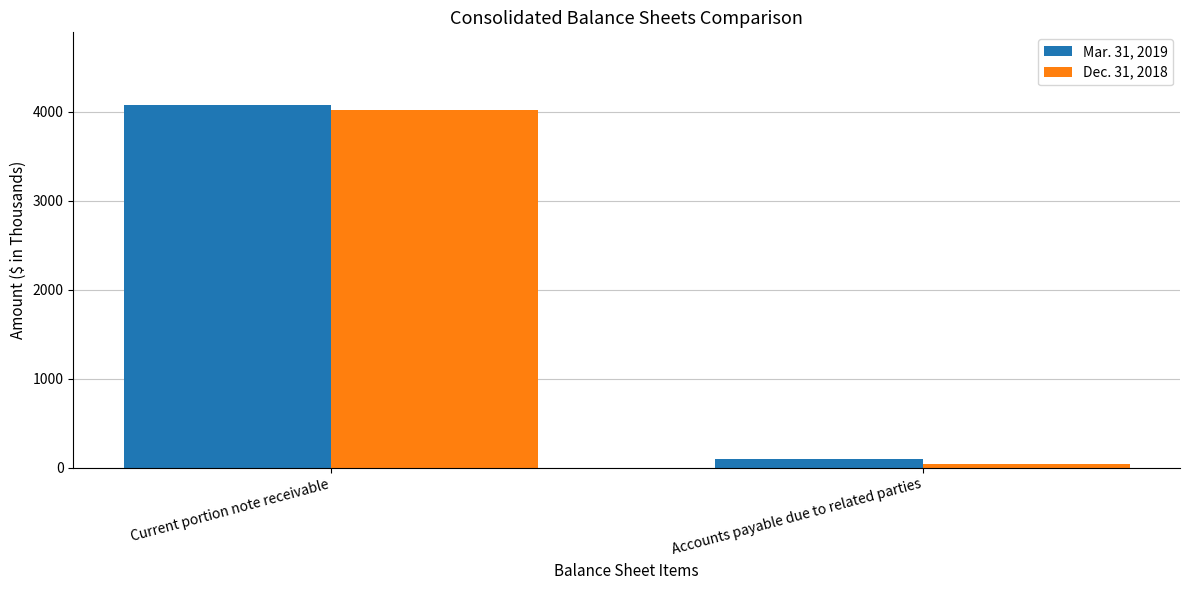

What position from the left is Current portion note receivable?

1